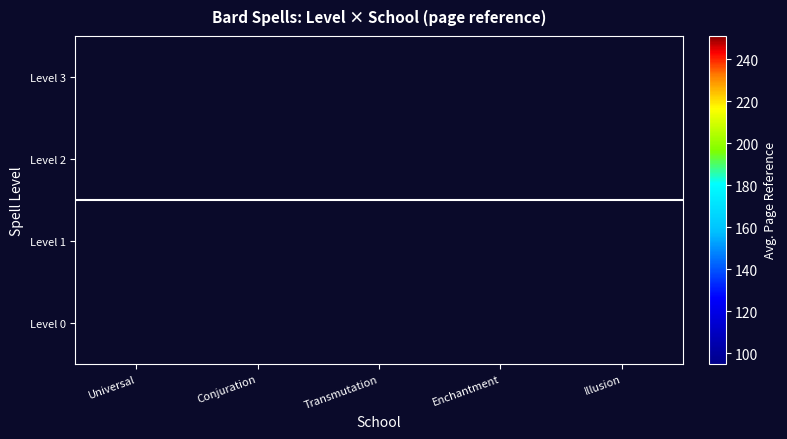

Which category has the highest value across all series?

Transmutation